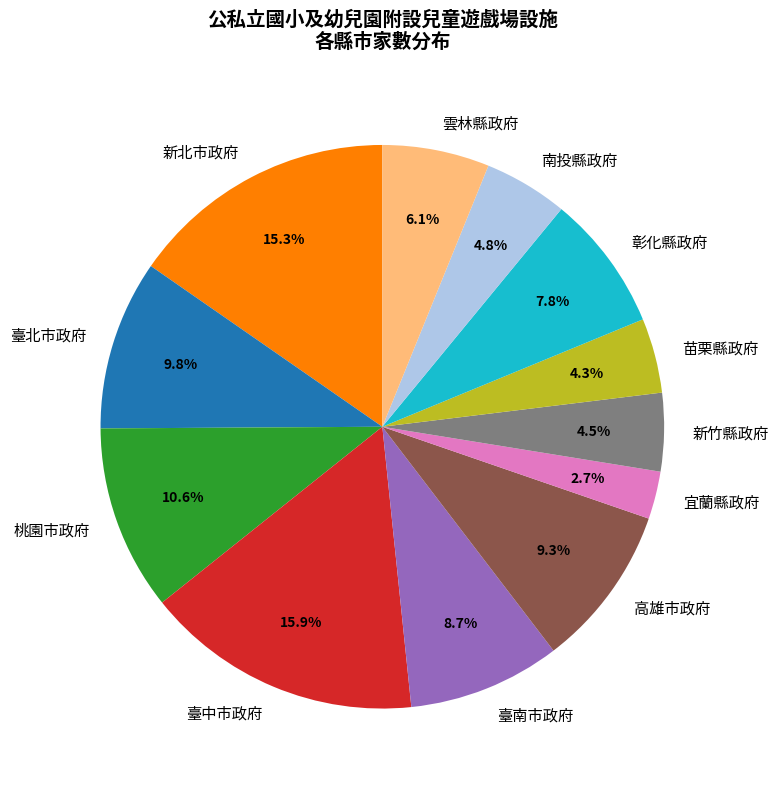

Does 苗栗縣政府 represent more than half of the total?

No